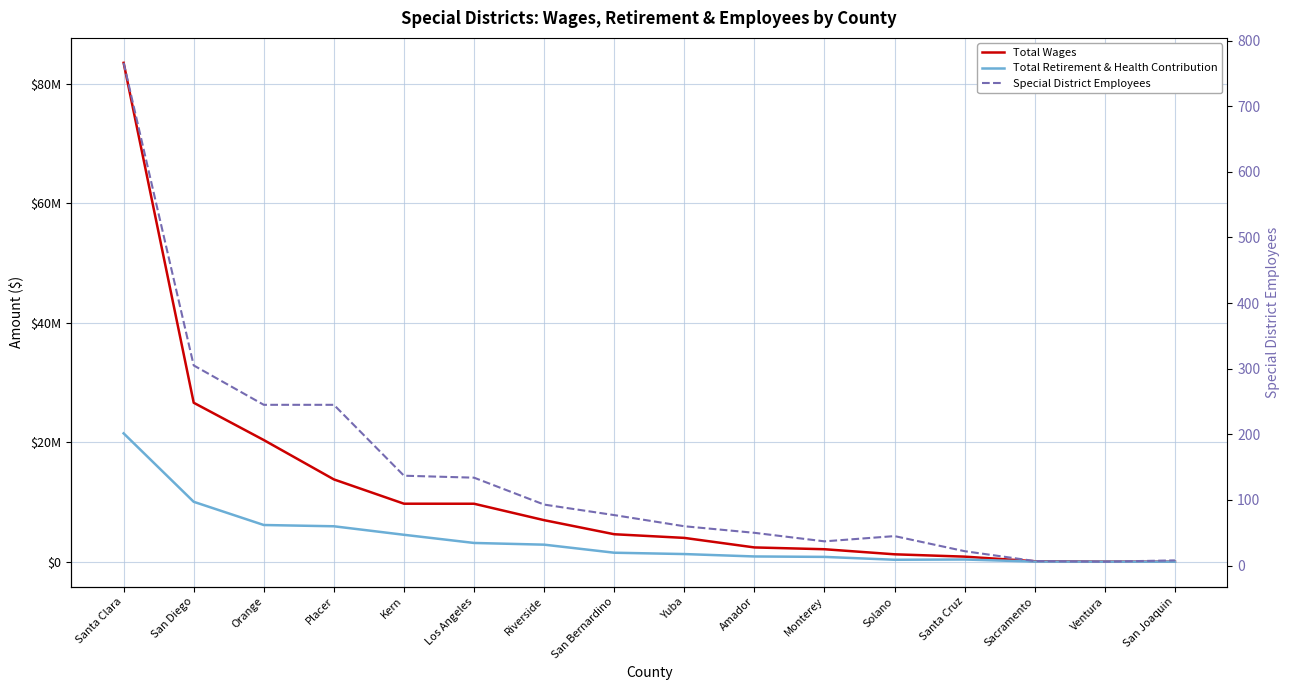

What are all the series names shown in the legend?

Total Wages, Total Retirement & Health Contribution, Special District Employees